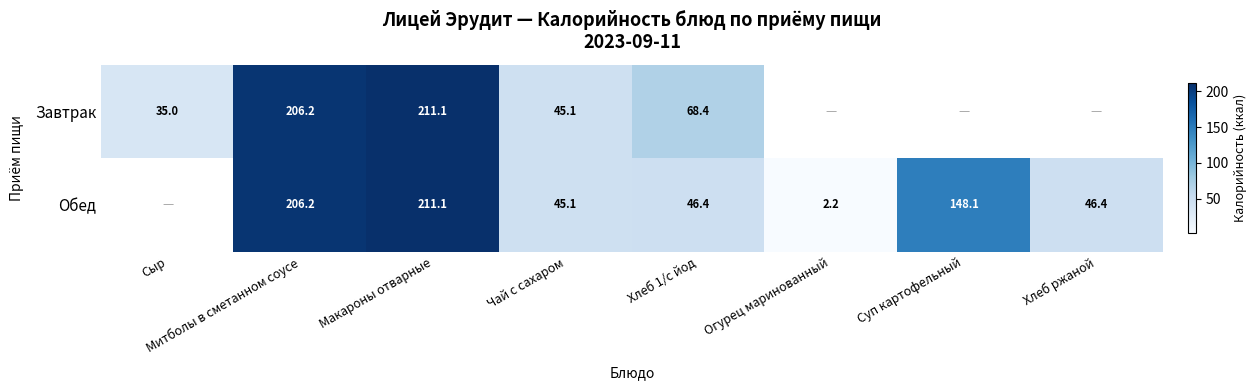

True or false: Обед has a value of 45.1 at Чай с сахаром.

True